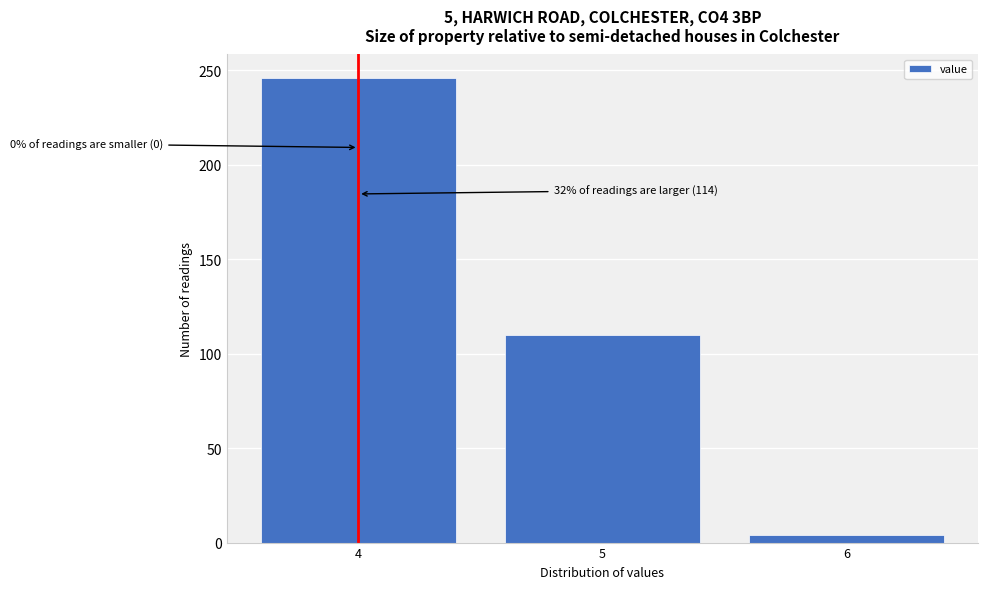

Reading left to right, what are all the values shown in this chart?

246	110	4